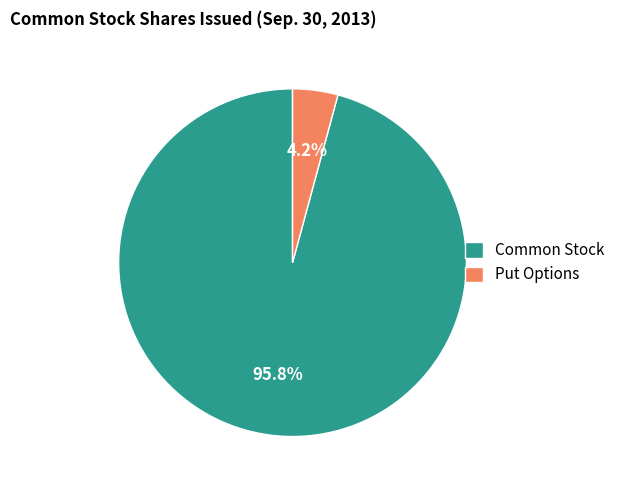

To the nearest percent, what is the difference between the largest and smallest slice percentages?

92%